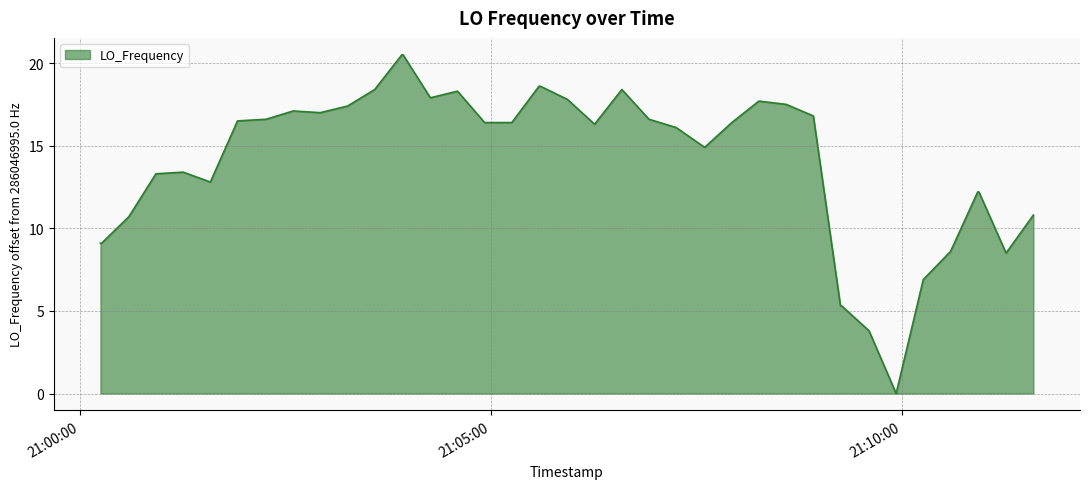

What is the maximum value shown in the chart?

20.5